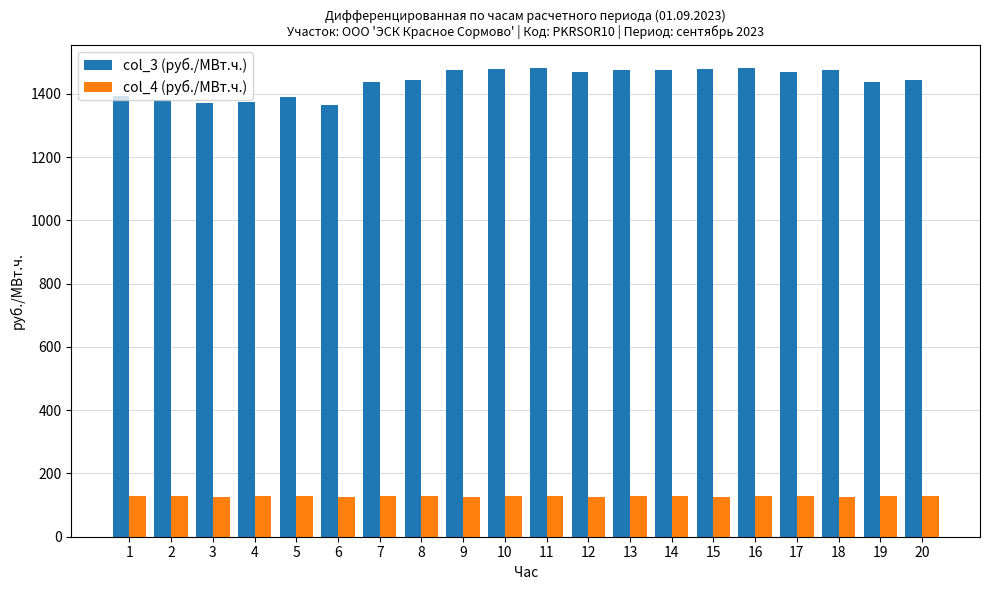

What is the difference between the col_3 (руб./МВт.ч.) values at 3 and 19?

66.8